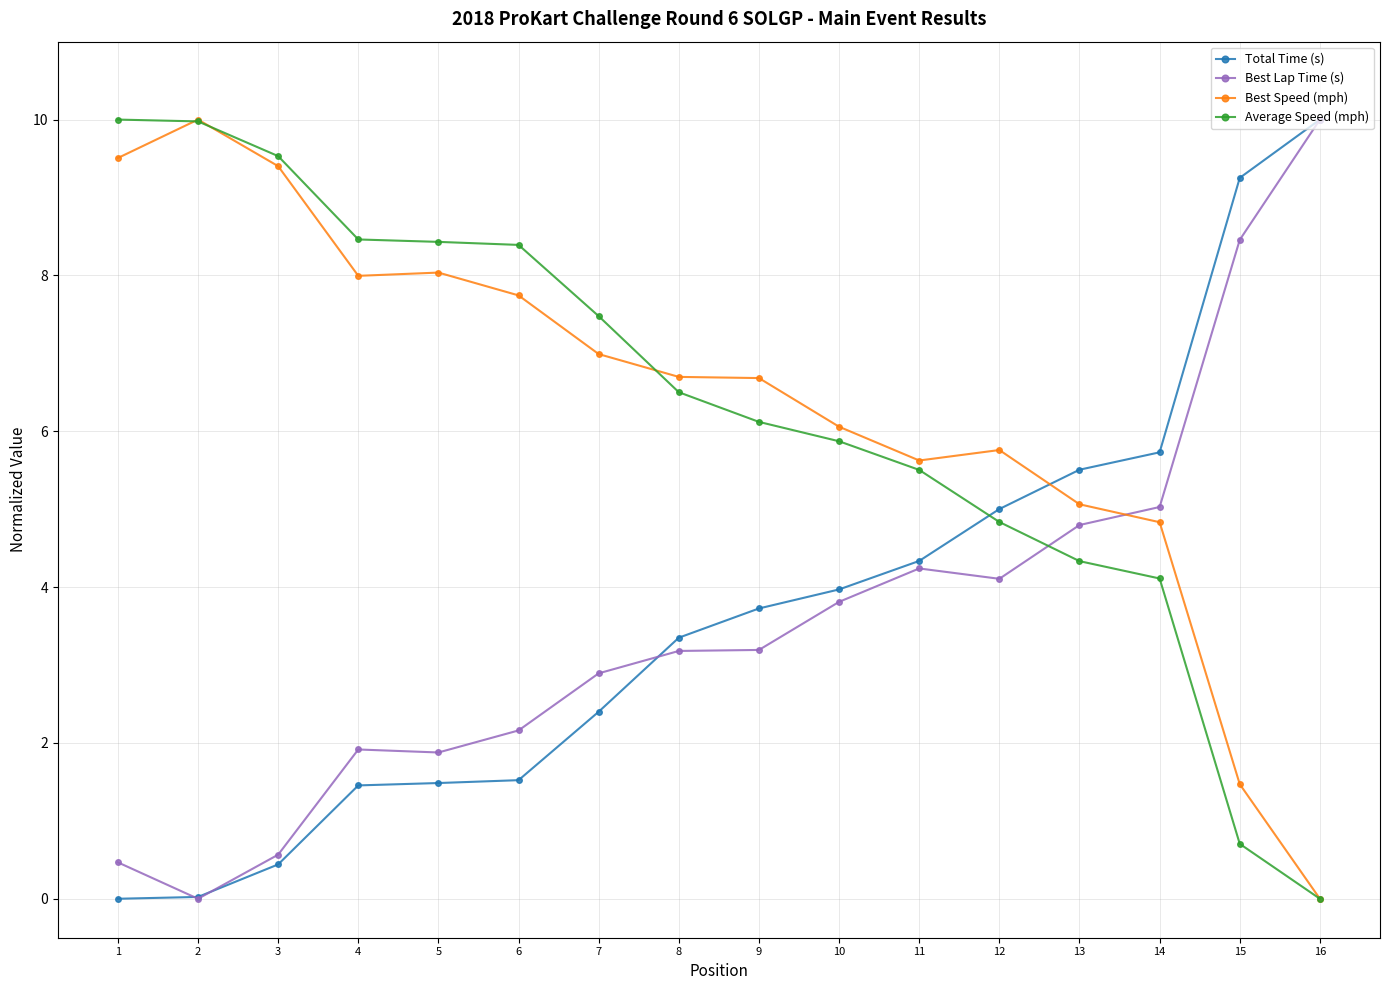

Which category has the highest value in the Best Speed (mph) series?

2